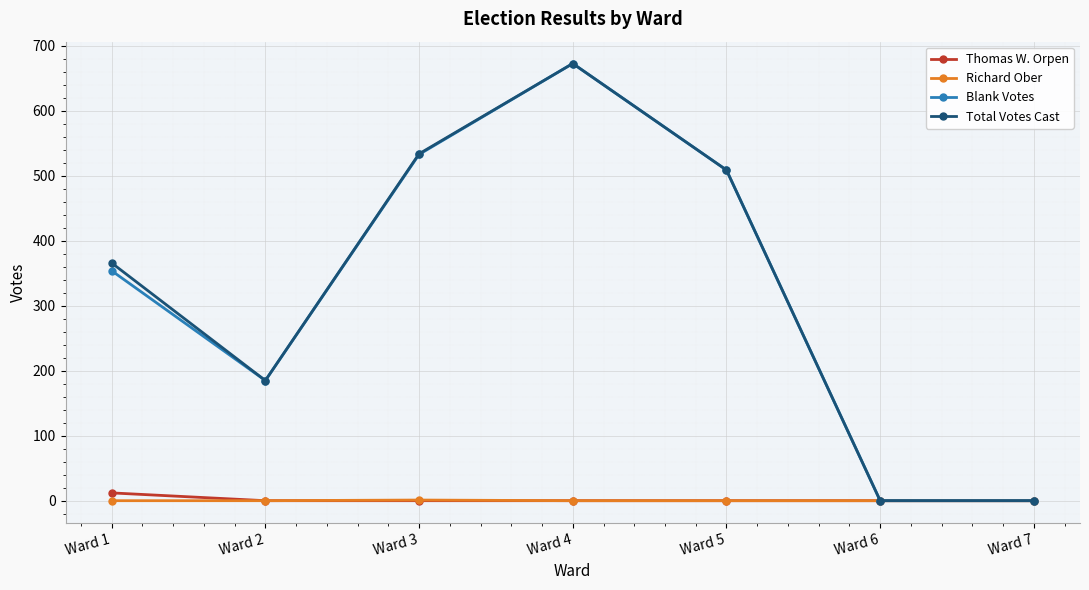

Is the value of Total Votes Cast at Ward 2 greater than the value of Thomas W. Orpen at Ward 7?

Yes